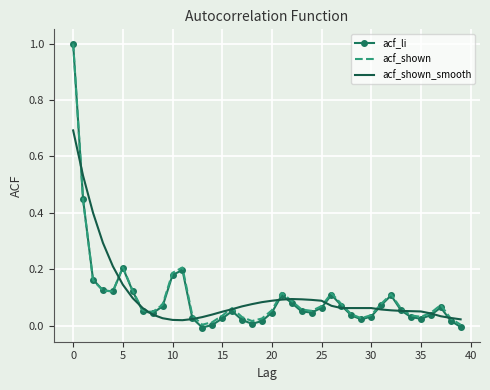

What is the greatest value displayed?

1.0